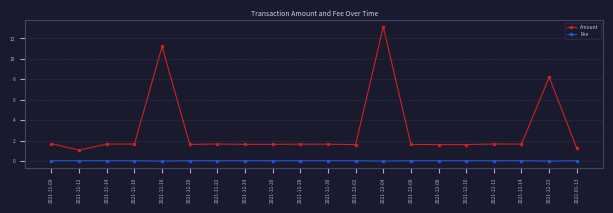

At which label is Amount closest to 7?

2021-12-23